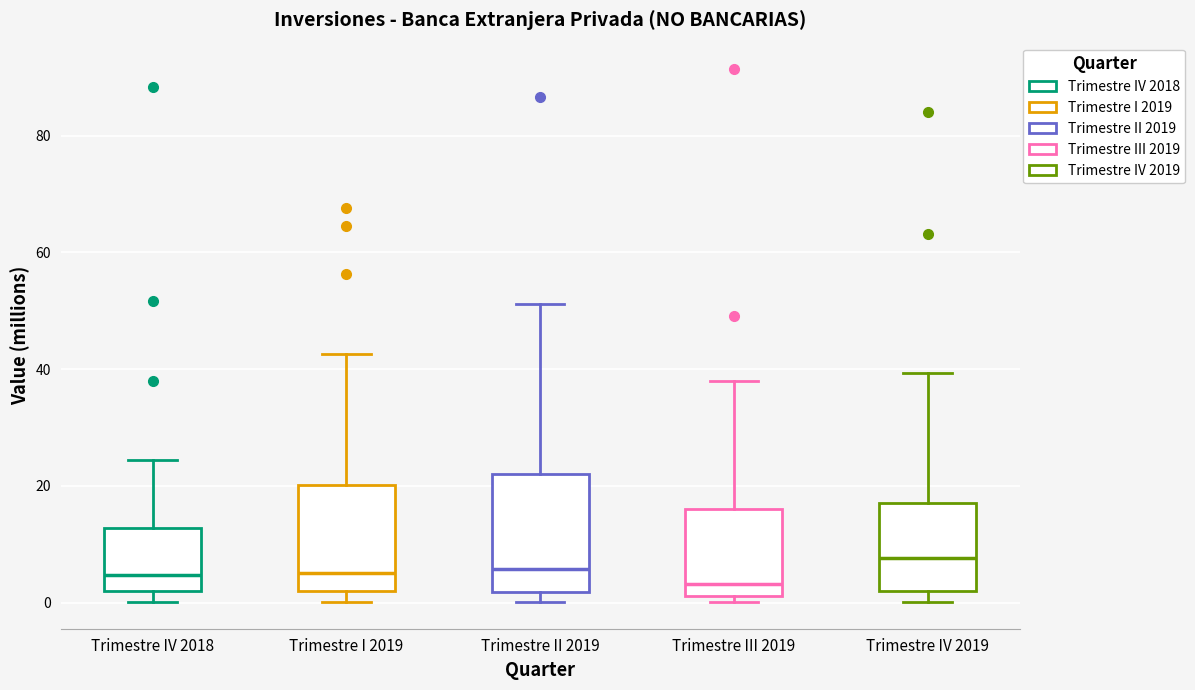

Which box is the tallest, from its lower edge to its upper edge?

Trimestre II 2019